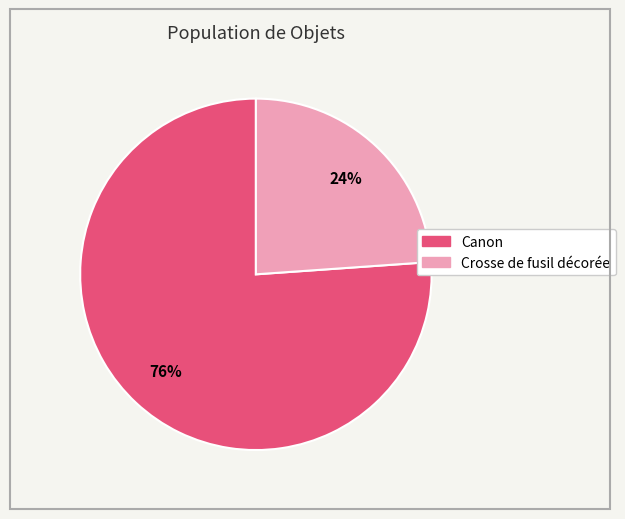

Which category has the biggest portion of the pie?

Canon